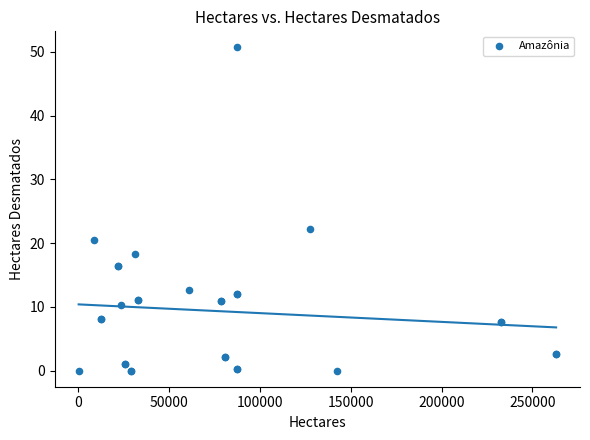

What Y value in the scatter plot is closest to 25?

22.2